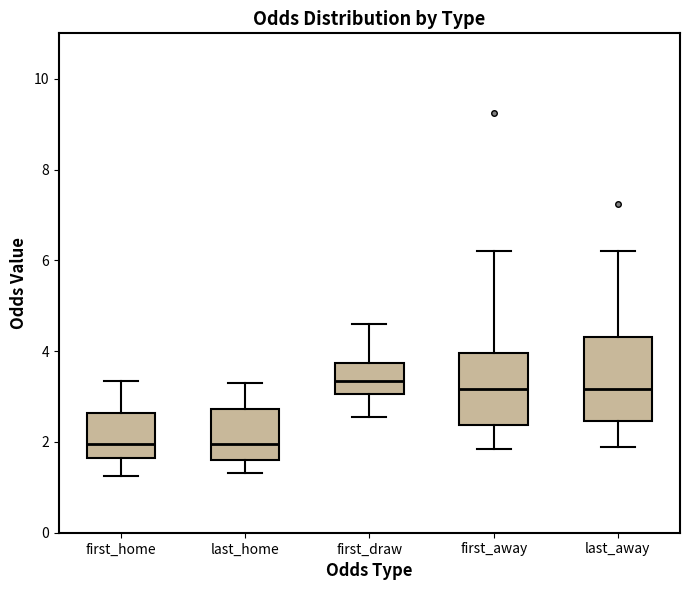

Where does the median line of the box for first_draw sit on the y-axis? The values are not printed on the chart, so give them approximately, as read against the axis.

3.4